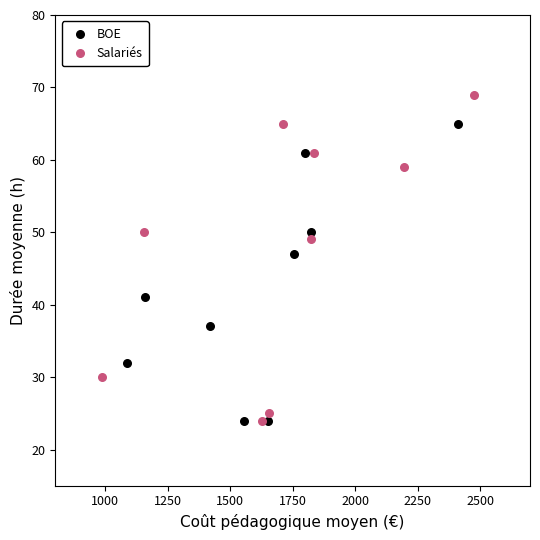

Which series has the widest spread of Y values?

Salariés